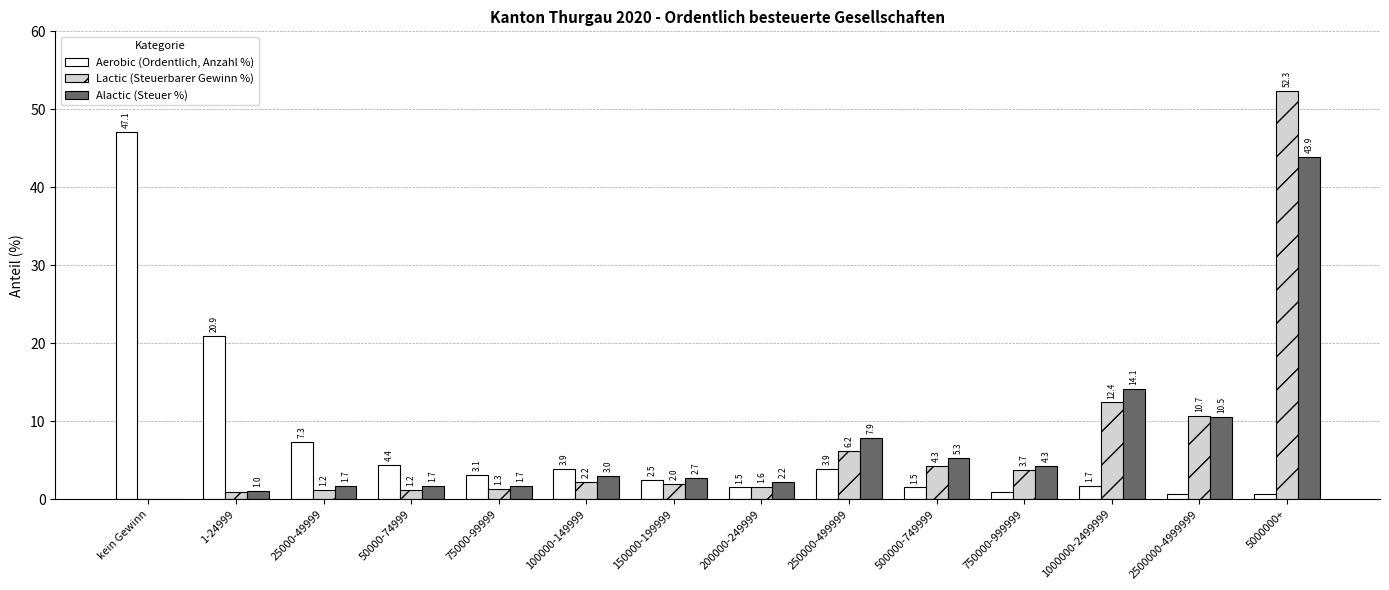

How many data points does each series have?

14